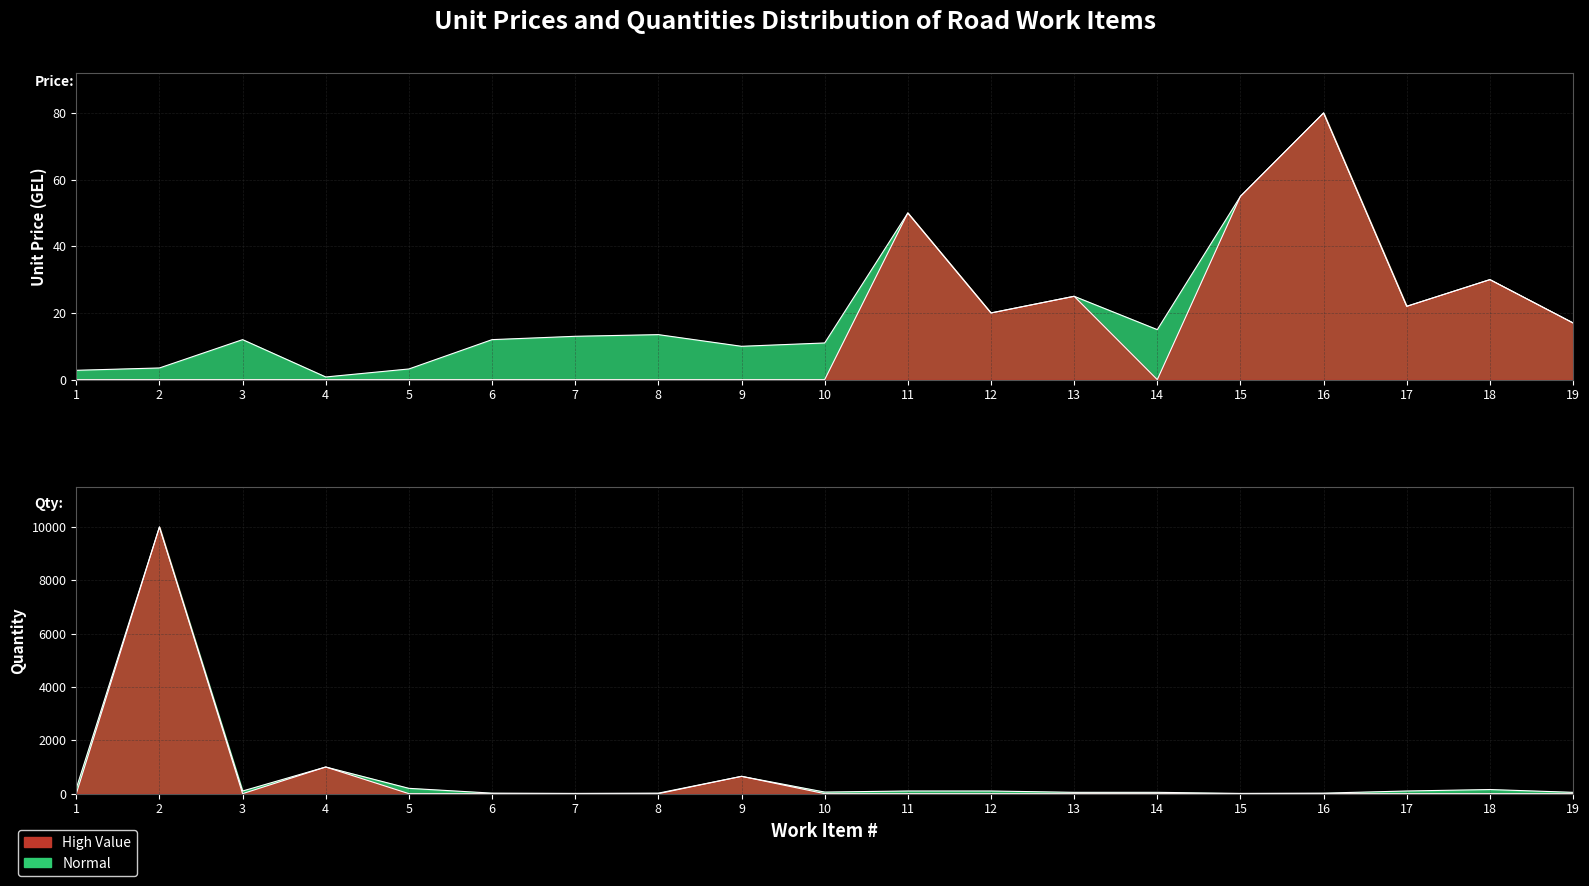

At which category does the chart reach its peak across all series?

2